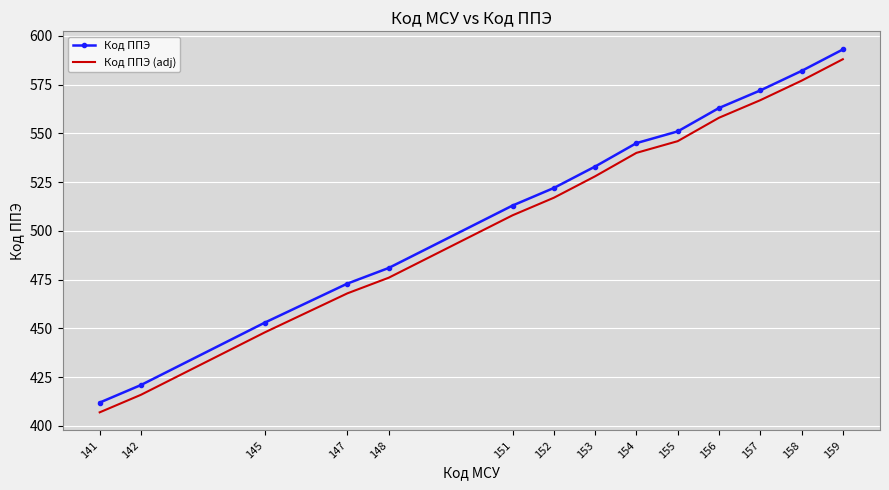

At which label is Код ППЭ closest to 502?

151